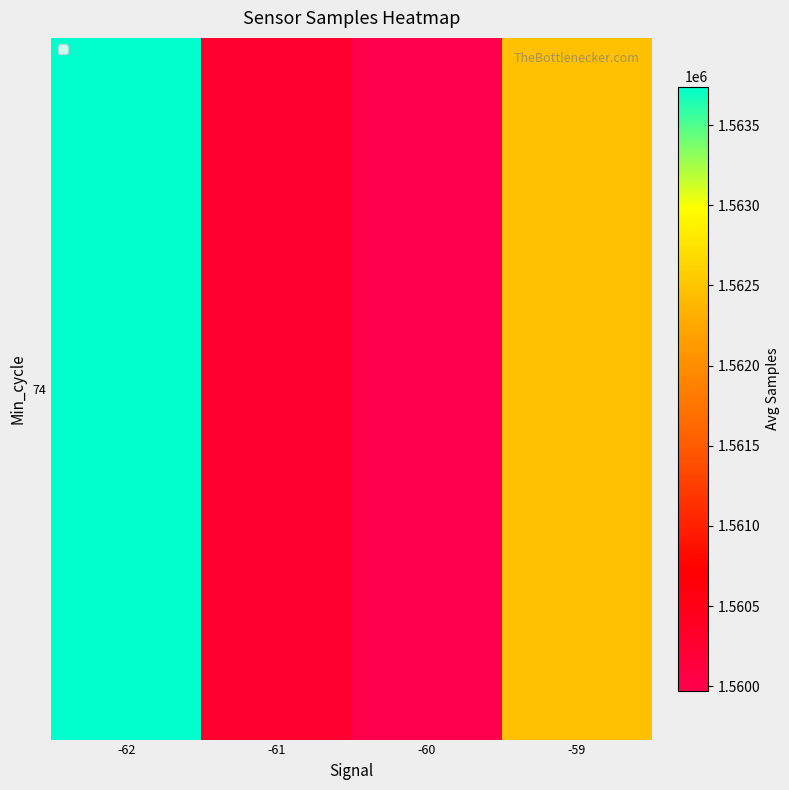

How many data points does each series have?

4